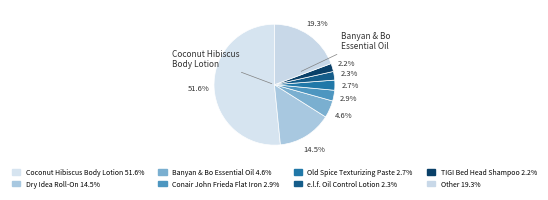

Count the number of slices in the pie.

8